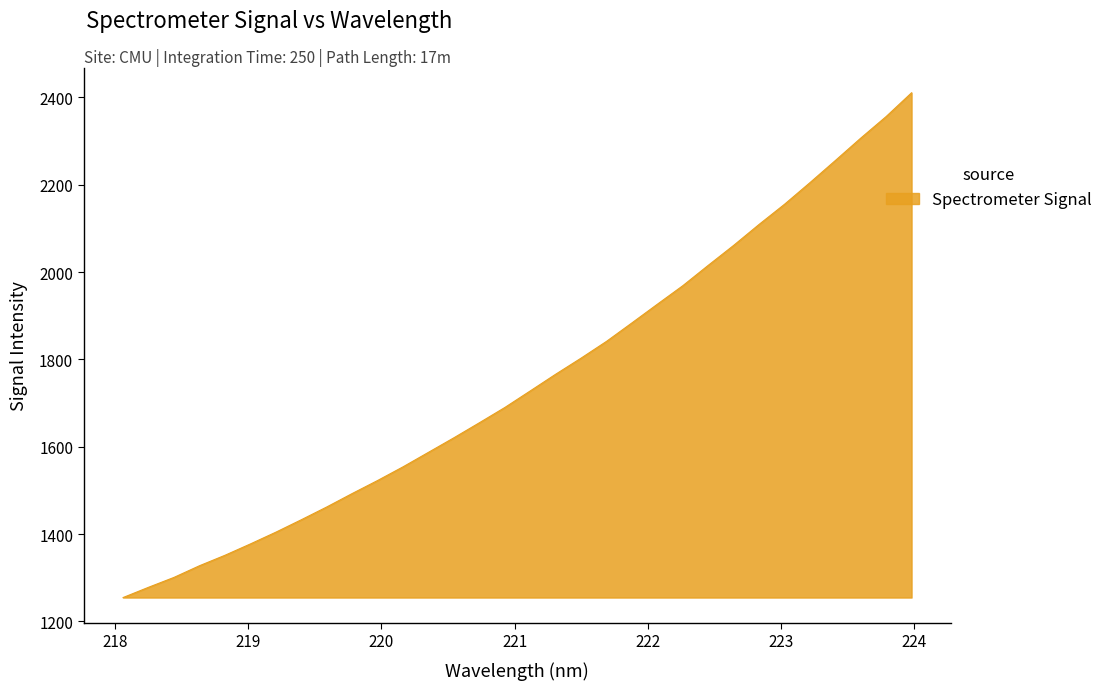

What is the maximum value shown in the chart?

2410.7